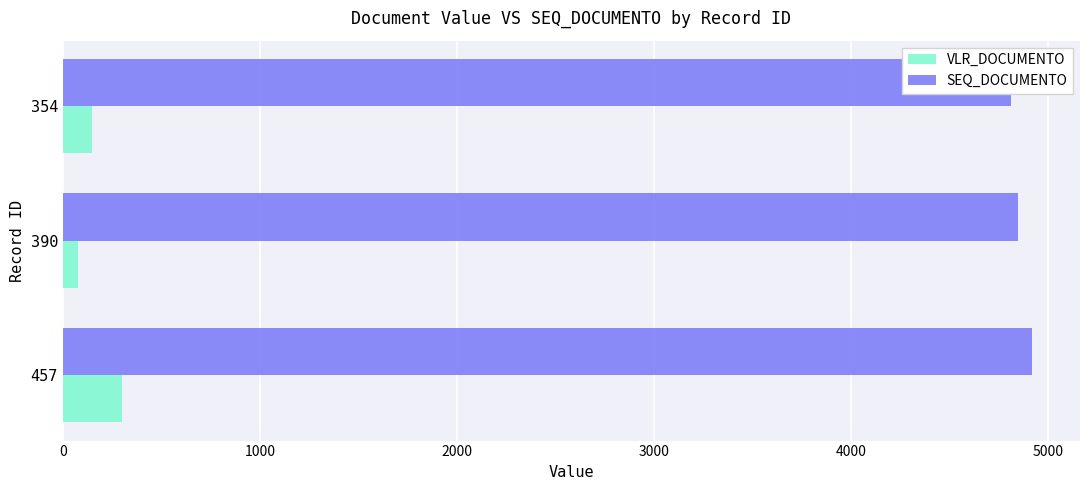

What is the sum of all VLR_DOCUMENTO values?

525